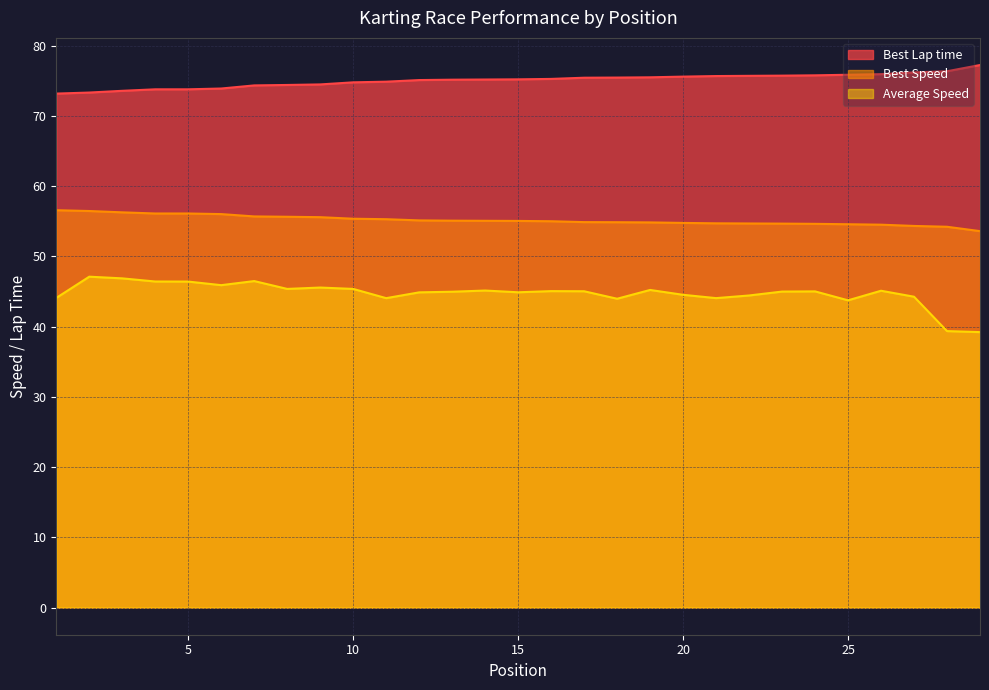

True or false: Best Lap time and Best Speed cross at least once.

False